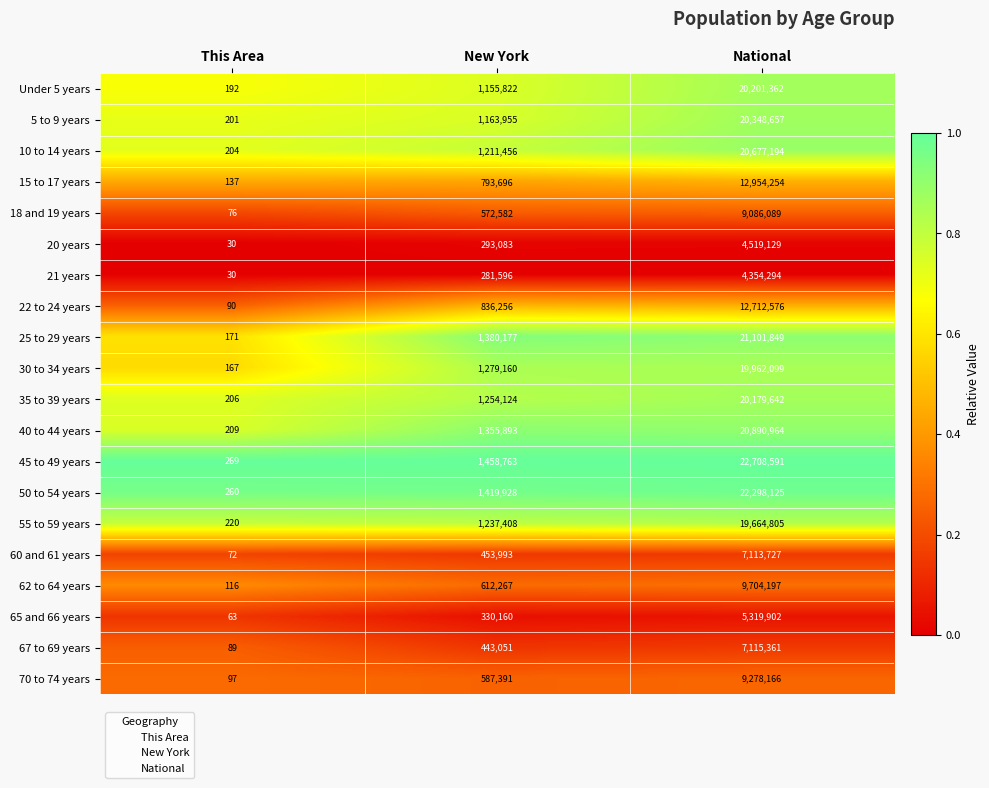

Between New York and National, which series saw the biggest shift?

45 to 49 years